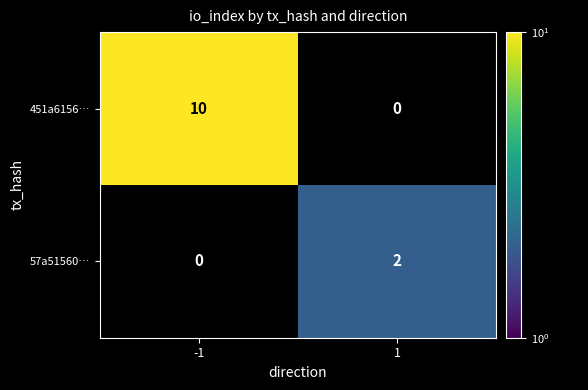

True or false: 451a6156… has a value of 3 at -1.

False